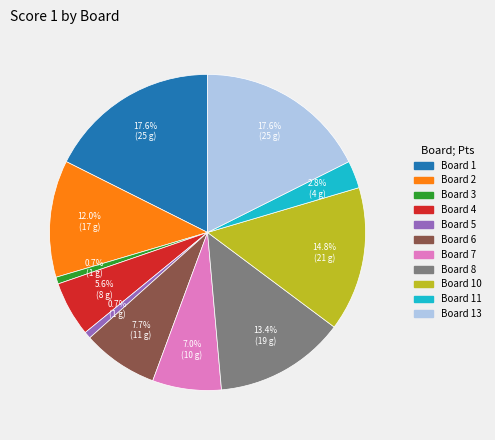

Does any single category account for the majority?

No